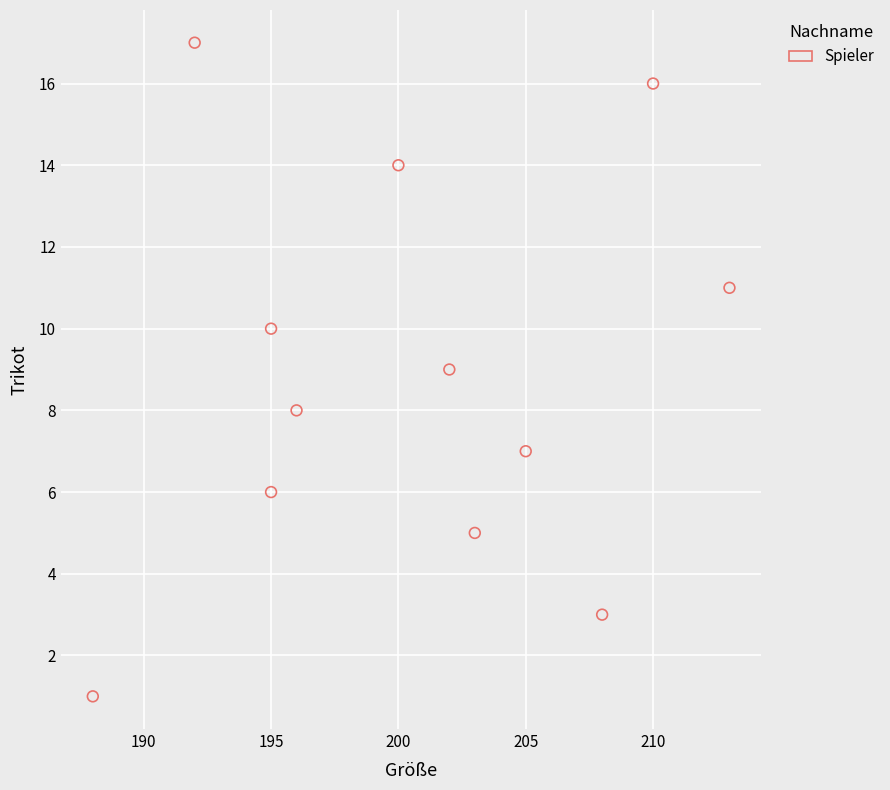

What is the average X value?

201